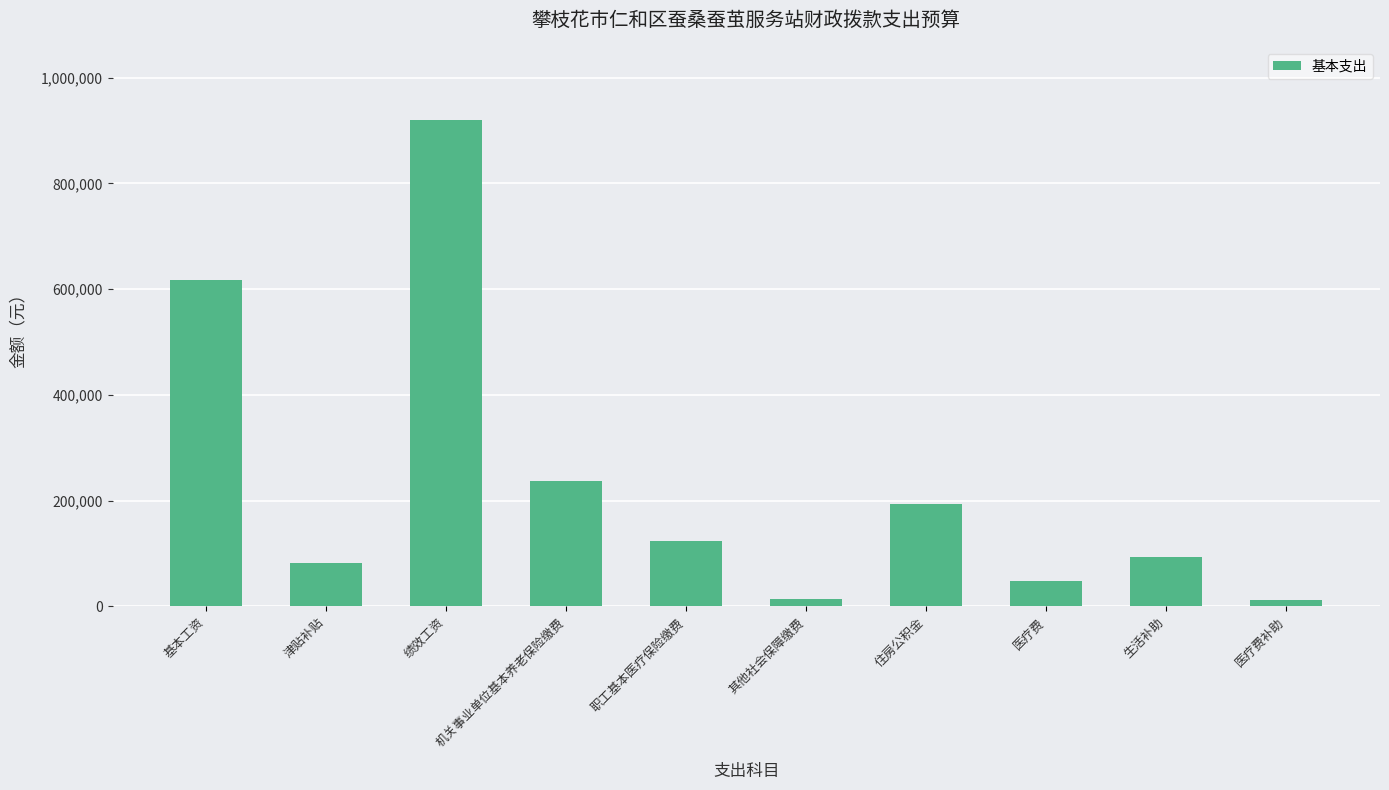

How many data points are less than 124725?

5